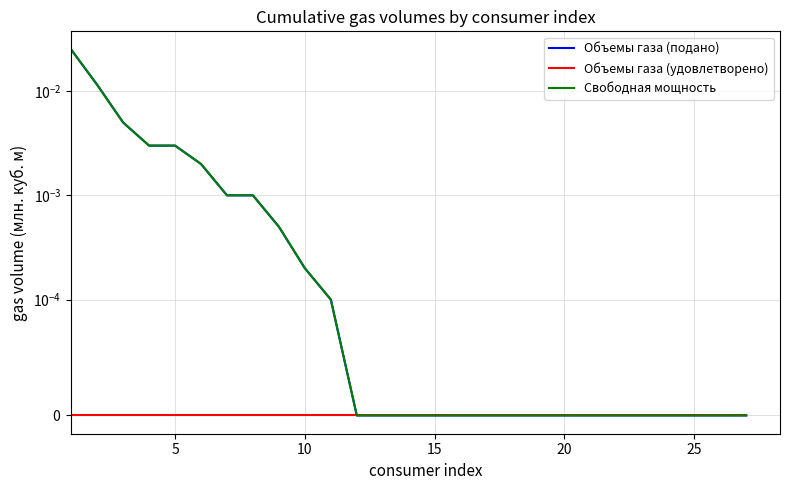

Is the value of Объемы газа (удовлетворено) at 11 greater than the value of Объемы газа (подано) at 10?

No